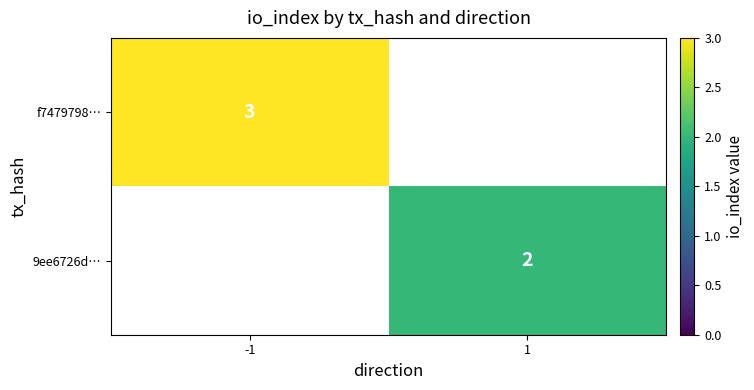

Is it true that 9ee6726d… equals 0 at 1?

False